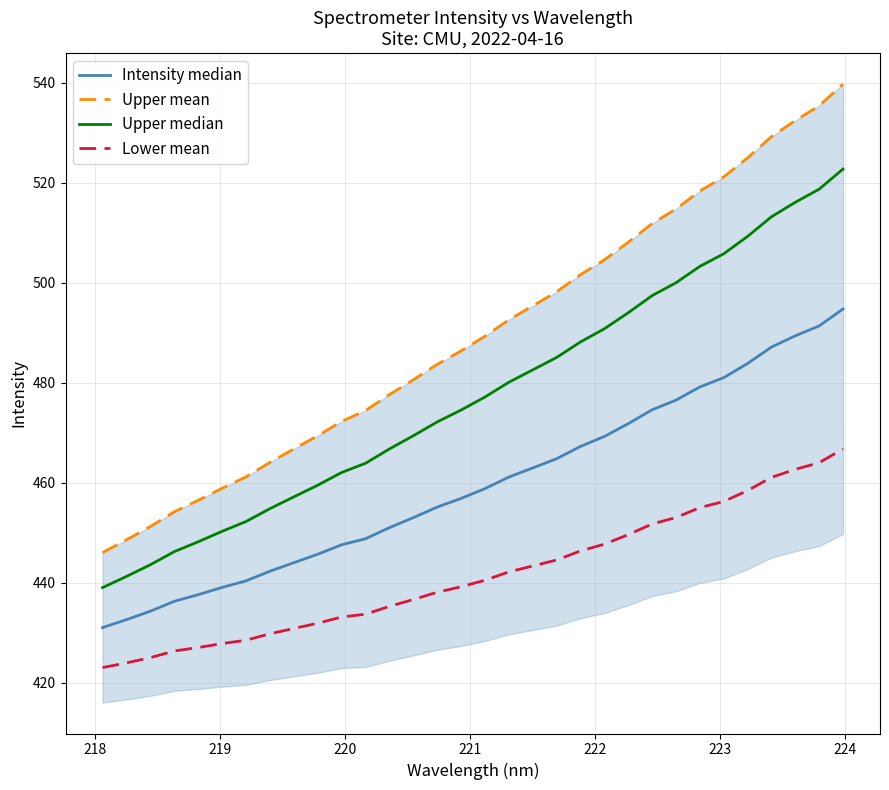

What is the maximum value for Lower mean?

466.8